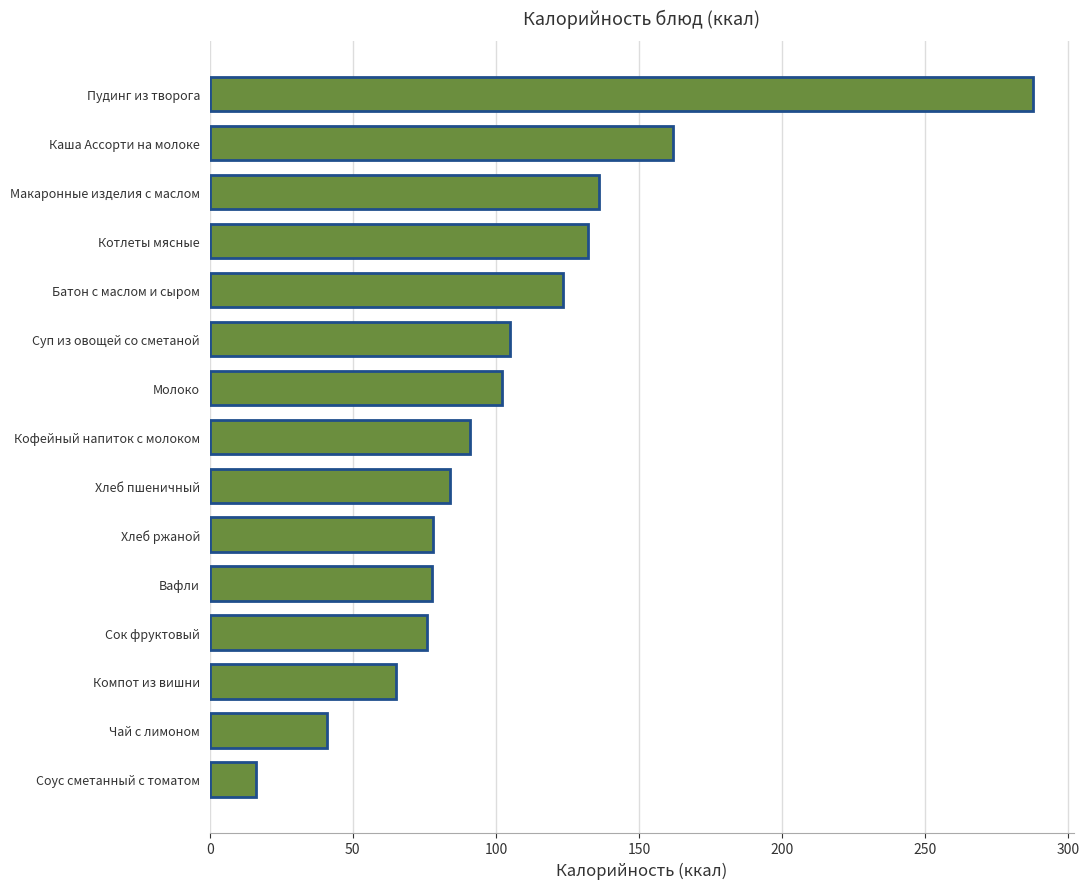

Which label corresponds to the largest value in the chart?

Пудинг из творога